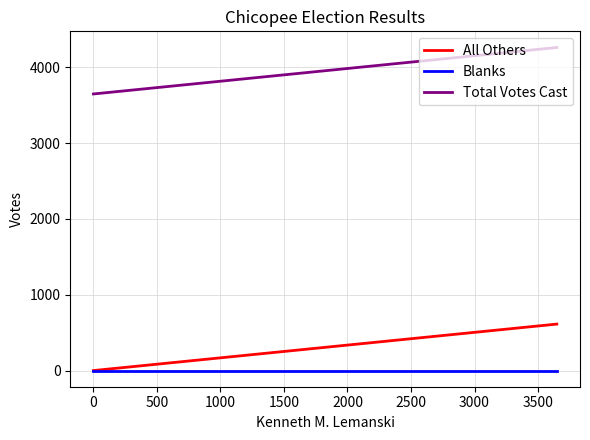

Does the chart display data point markers on the line(s)?

No